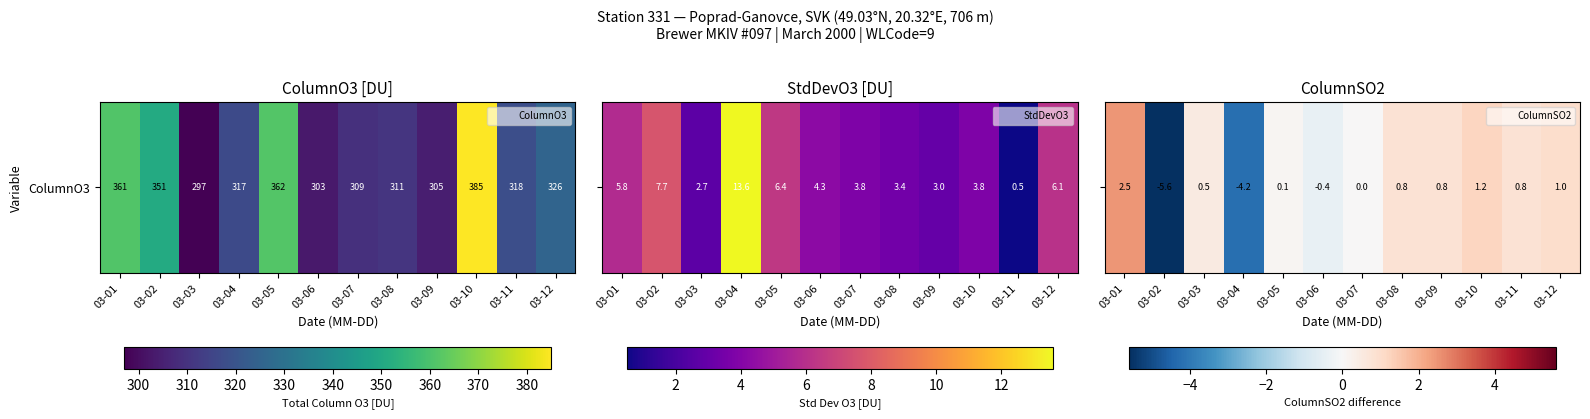

Rank the categories by value from lowest to highest.

03-02, 03-04, 03-06, 03-07, 03-05, 03-03, 03-08, 03-09, 03-11, 03-12, 03-10, 03-01